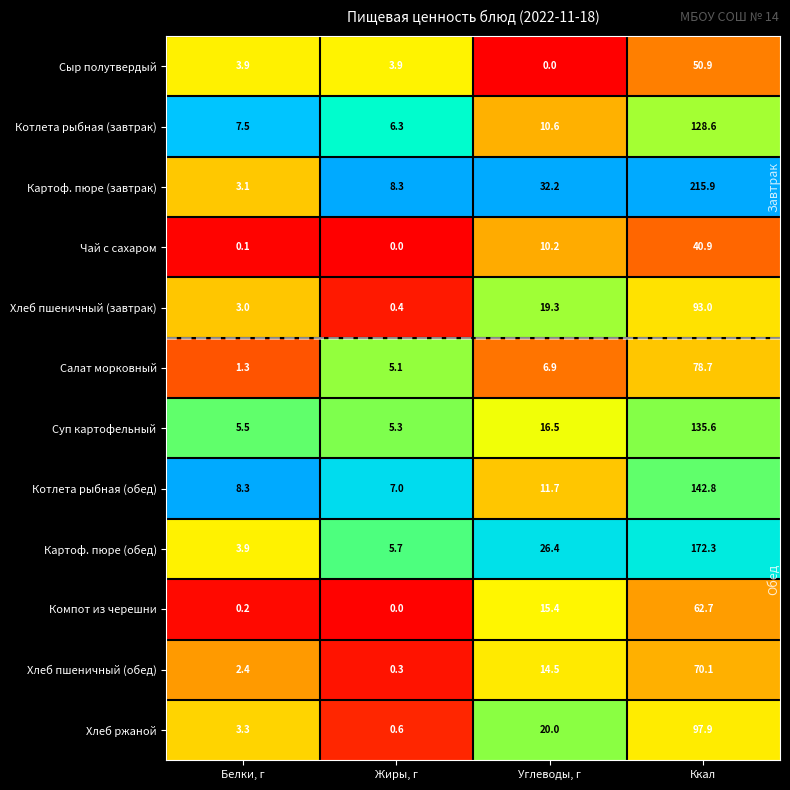

What is the difference between the maximum and minimum values in the Картоф. пюре (обед) series?

168.4